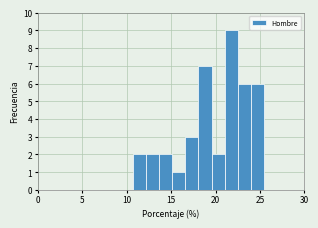

Around what value on the x-axis is the tallest bar? Give the approximate position of its centre, as read against the axis.

22.0